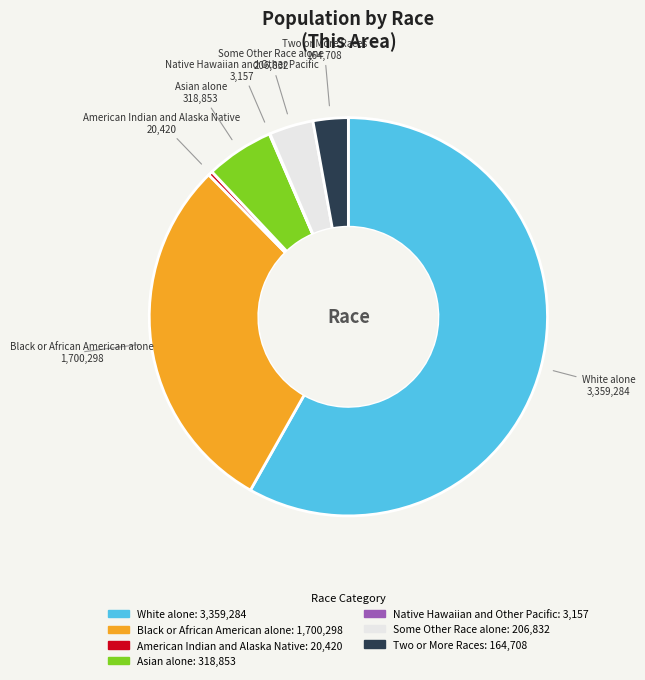

Is the sum of Black or African American alone and Some Other Race alone greater than half?

No